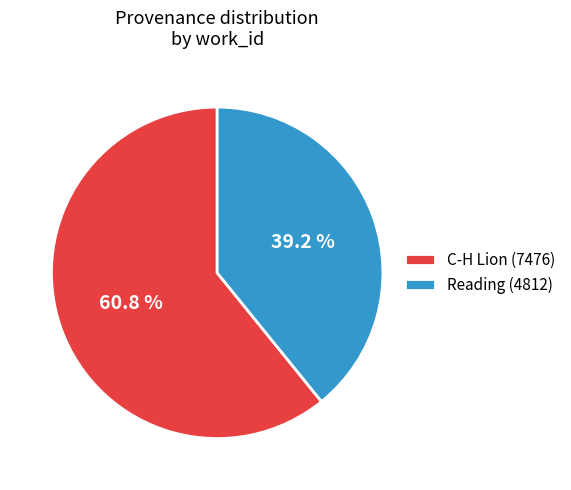

How many segments does this pie chart have?

2